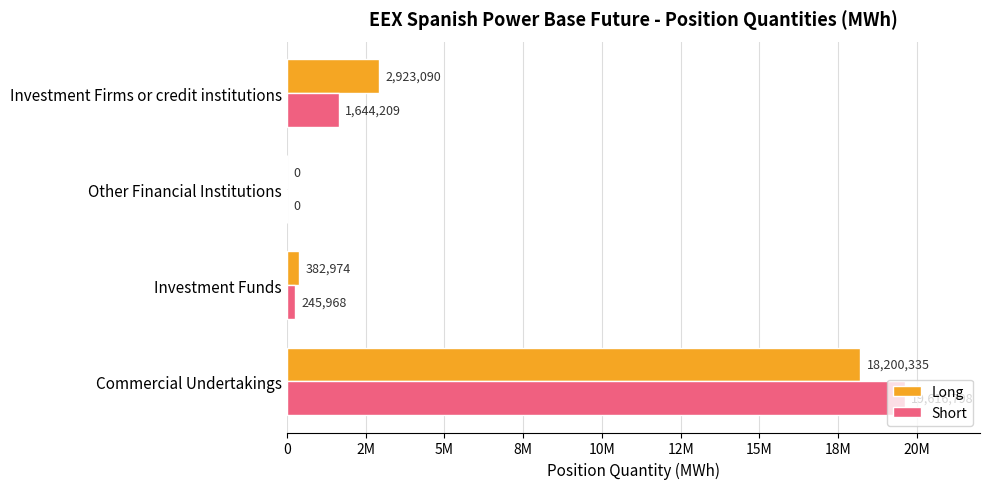

What are all the series names shown in the legend?

Long, Short